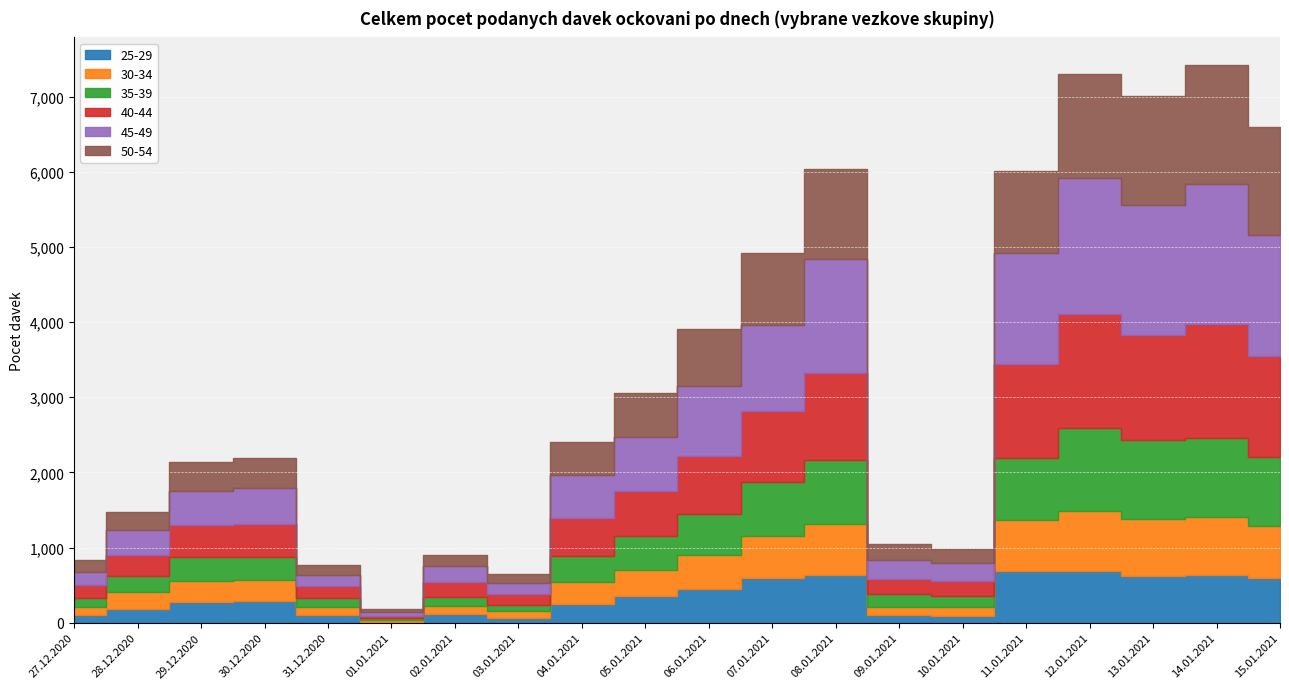

What is the difference between the maximum and minimum values in the 30-34 series?

775